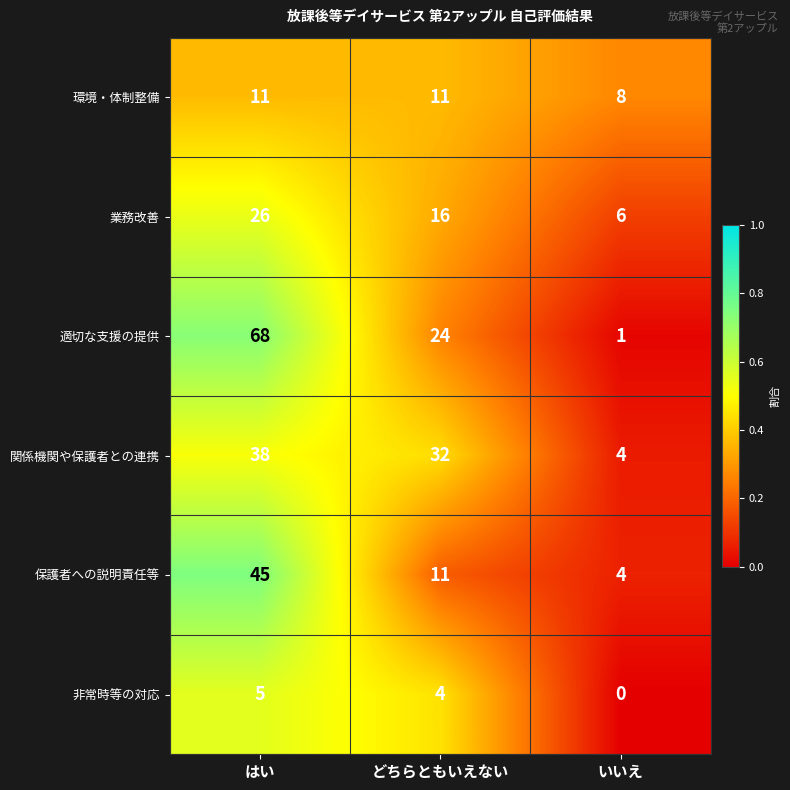

The value of 保護者への説明責任等 at いいえ is 4. True or false?

True